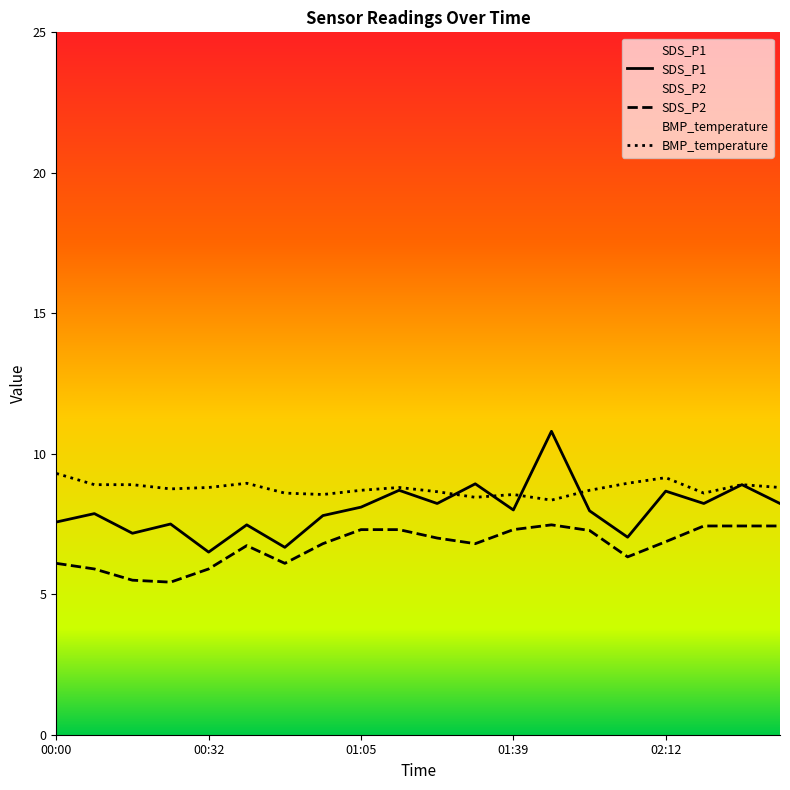

What is the difference between the maximum and minimum values in the SDS_P1 series?

4.3